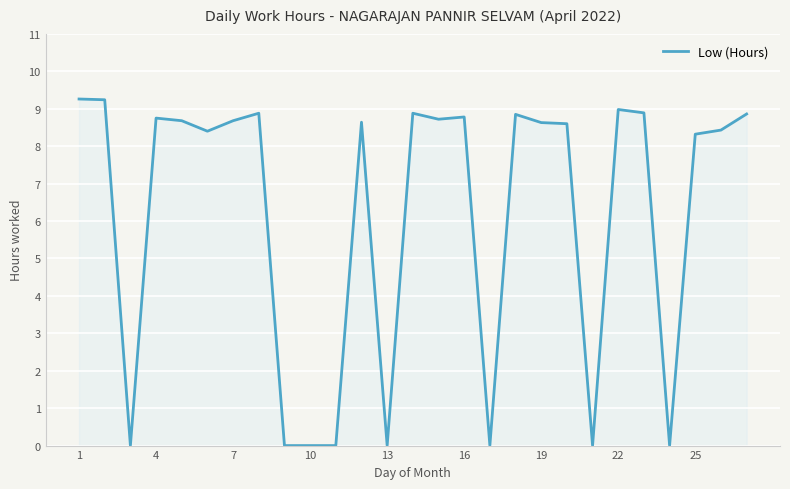

Count the number of data series in this chart.

1